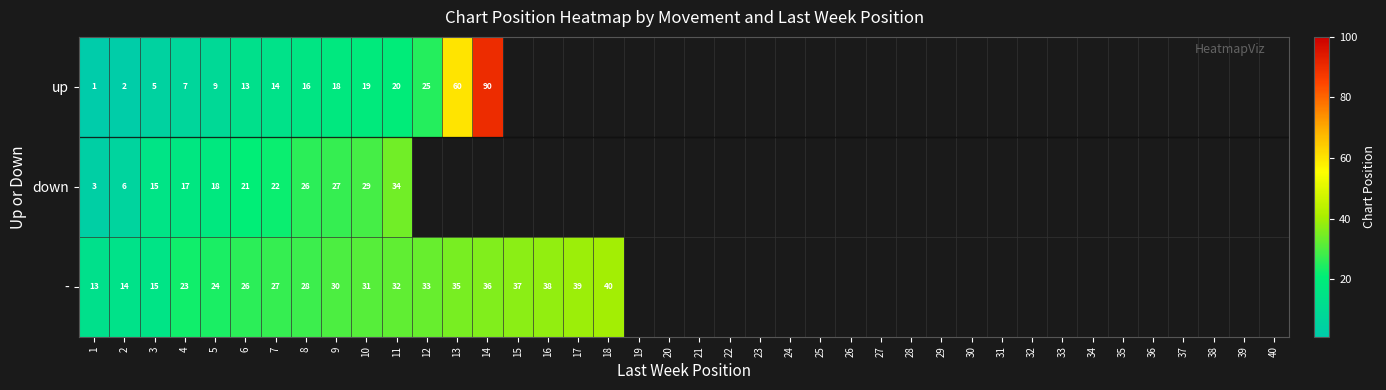

The up series shows 2 at 3. True or false?

False